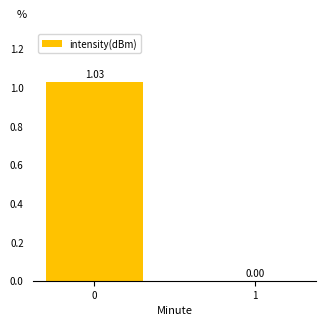

What is the change in value from 0 to 1?

-1.0